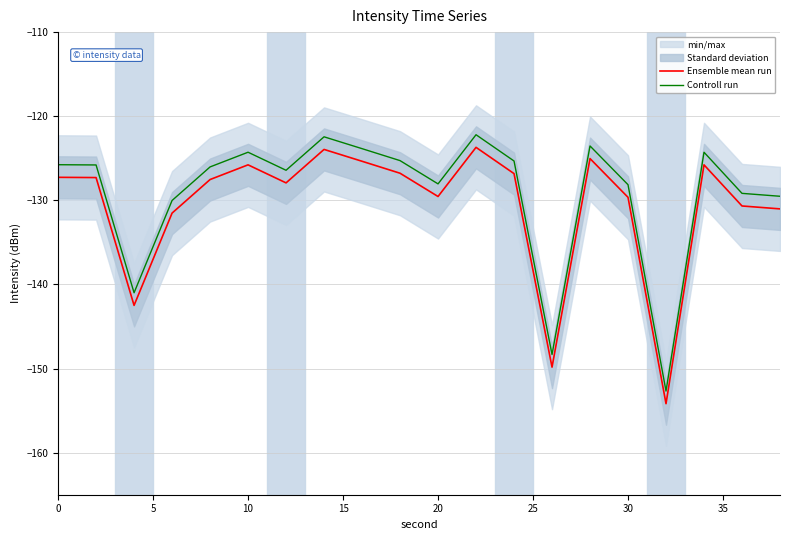

What is the minimum value for Ensemble mean run?

-154.2